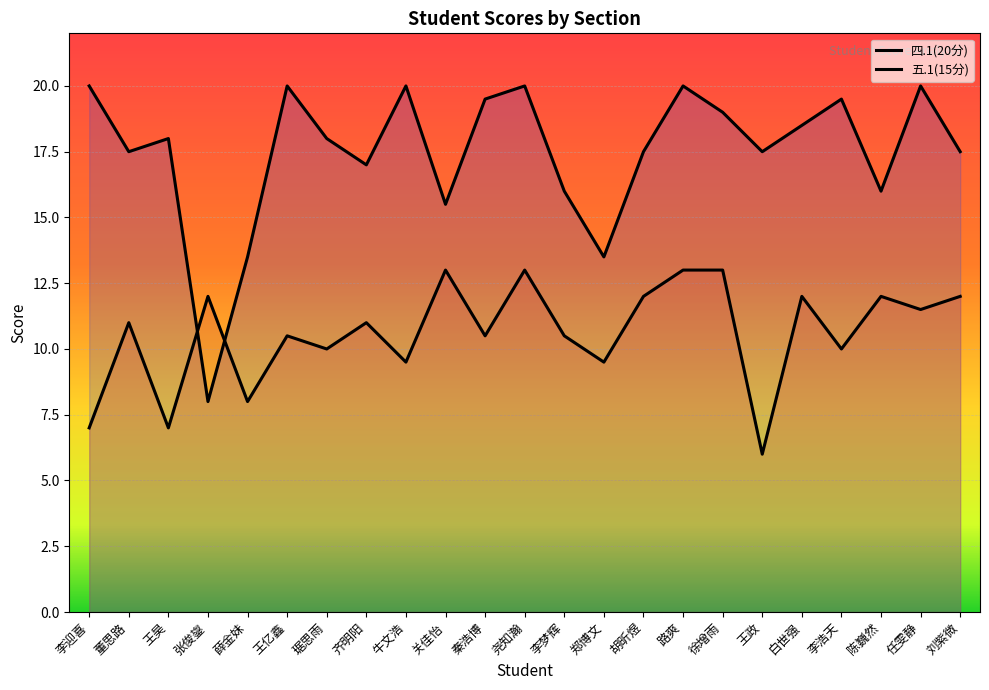

List the series in order of their overall mean, lowest first.

五.1(15分), 四.1(20分)